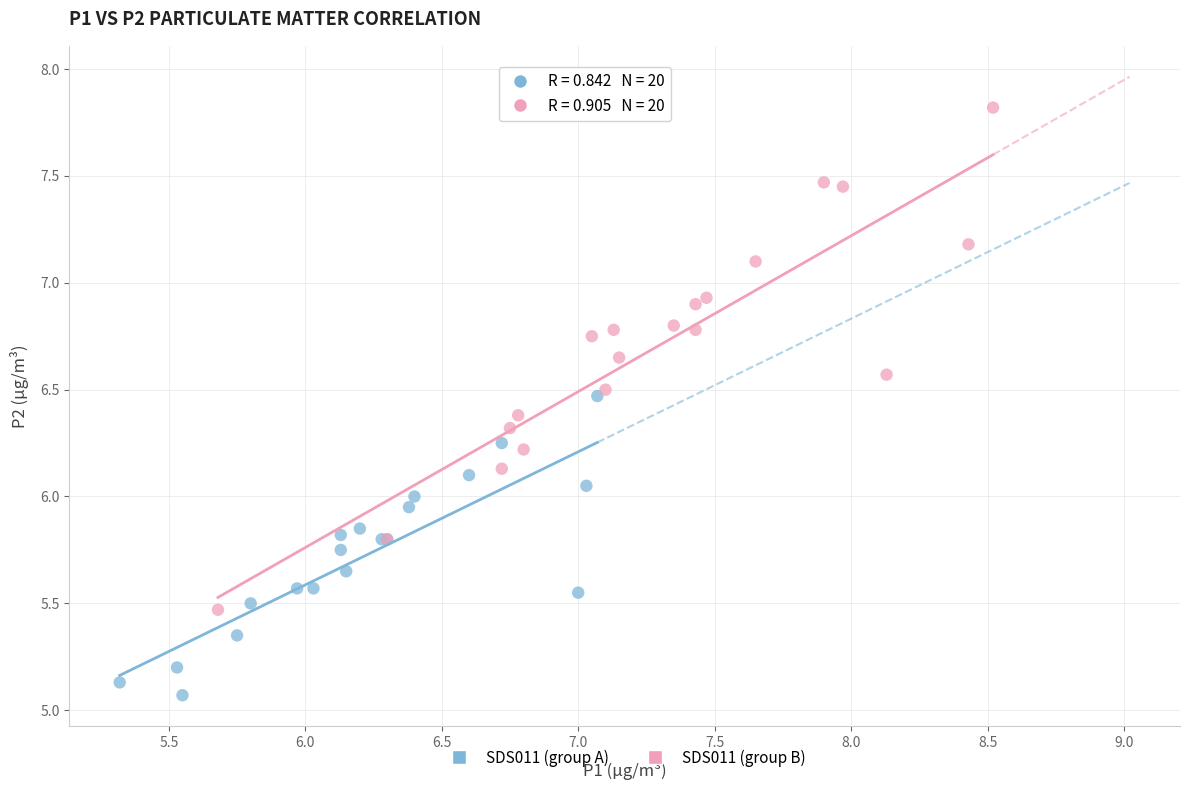

Which series reaches the maximum Y coordinate?

SDS011 (group B)